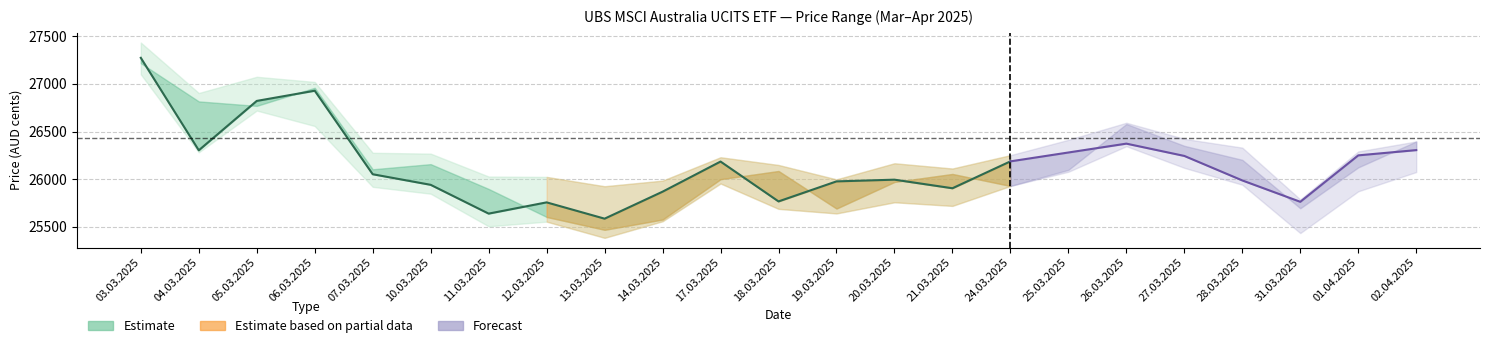

True or false: the data shows 27273 at 03.03.2025.

True